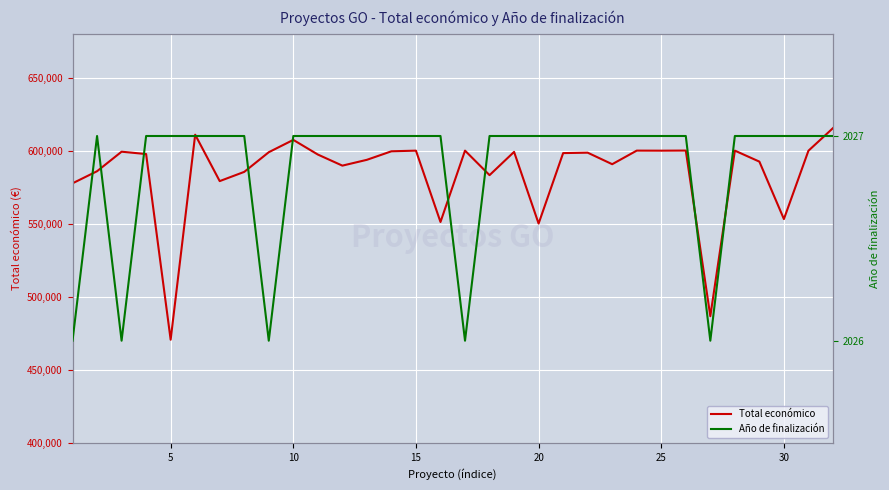

Which series has the widest spread of values?

Total económico